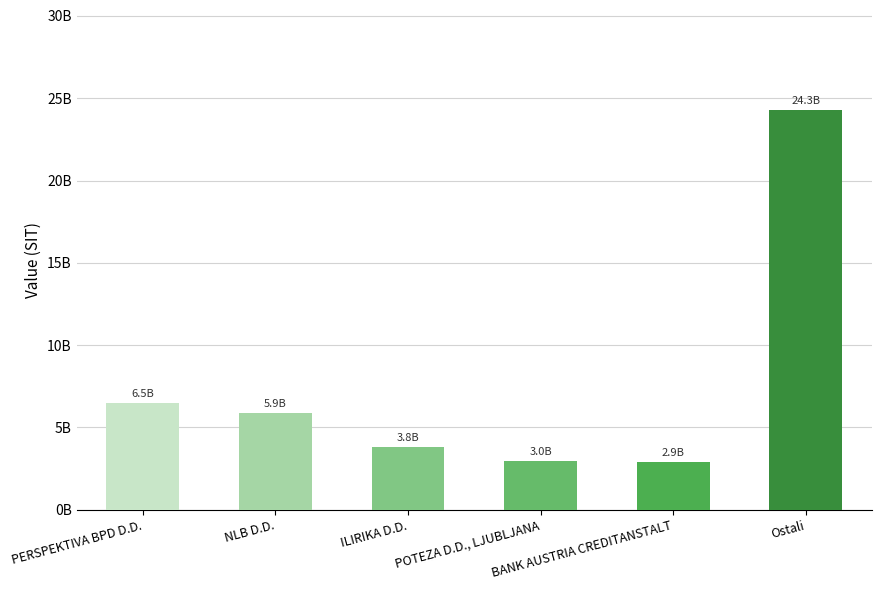

List the labels in order of value, largest first.

Ostali, PERSPEKTIVA BPD D.D., NLB D.D., ILIRIKA D.D., POTEZA D.D., LJUBLJANA, BANK AUSTRIA CREDITANSTALT